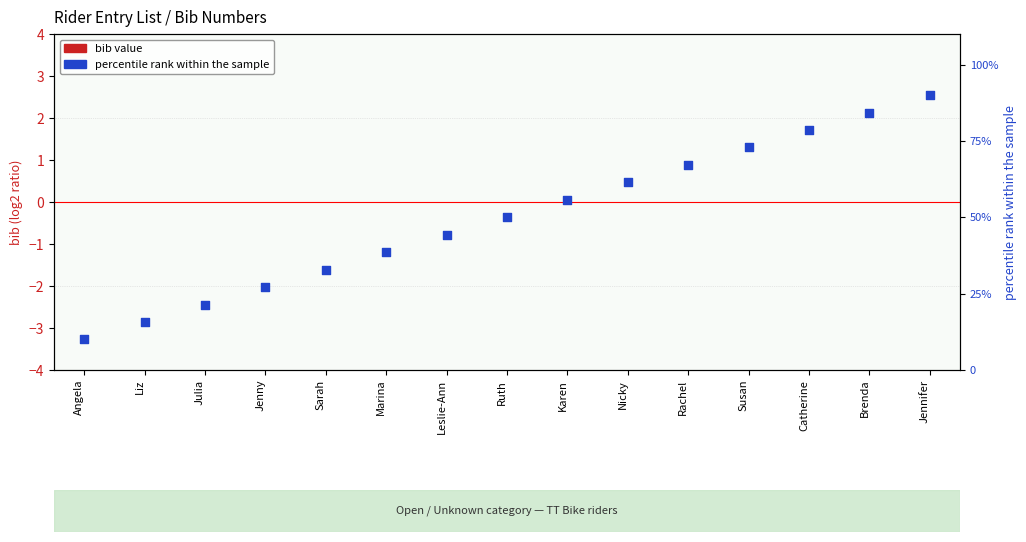

Which series reaches the maximum Y coordinate?

percentile rank within the sample